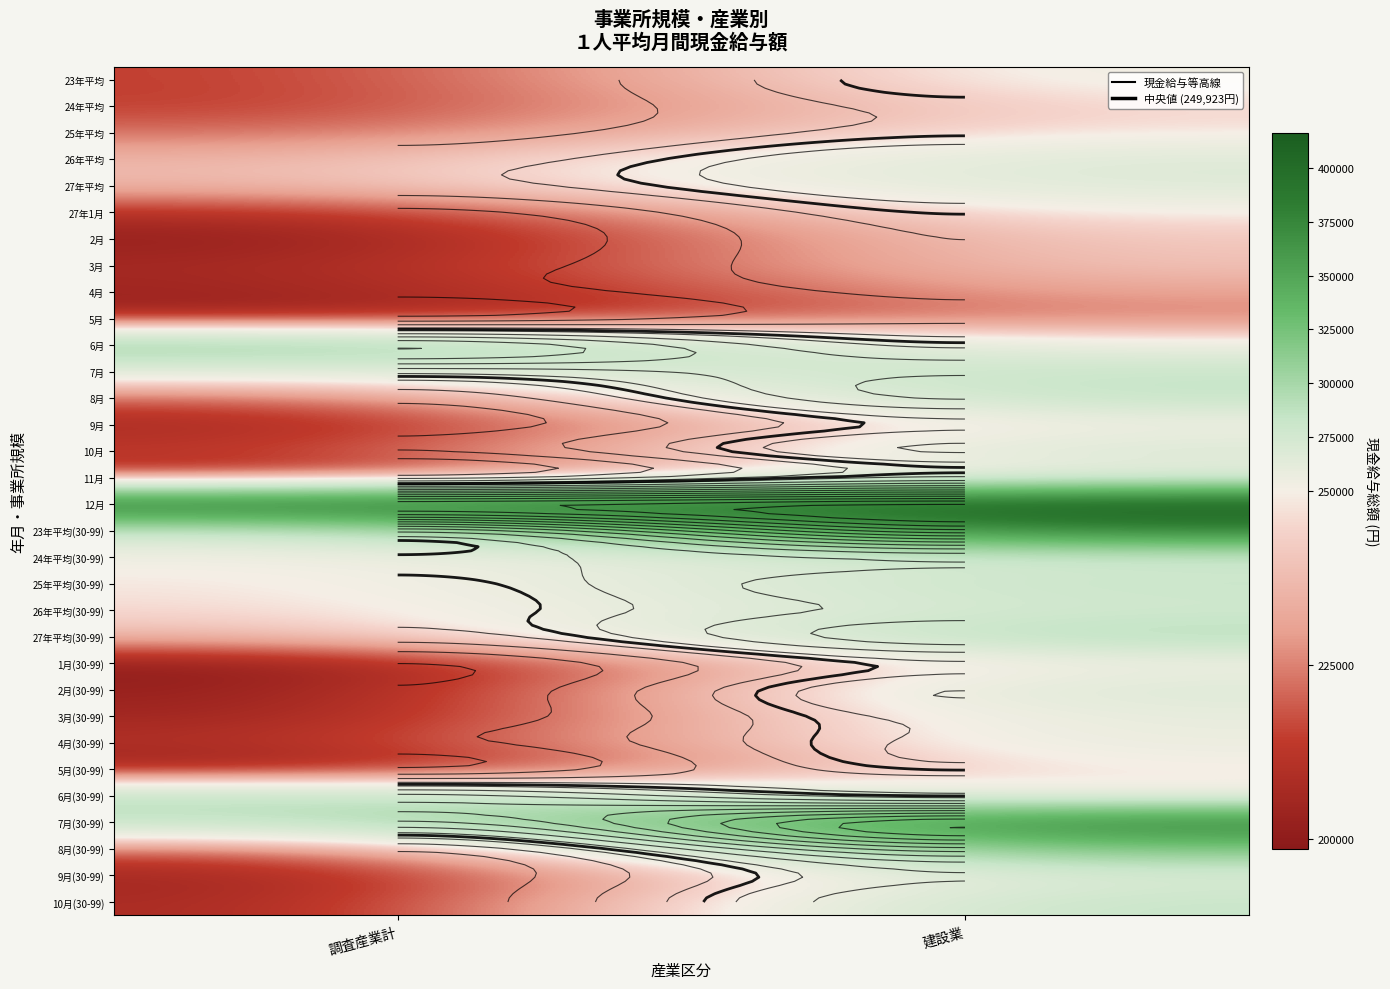

At which category does the chart reach its minimum across all series?

調査産業計